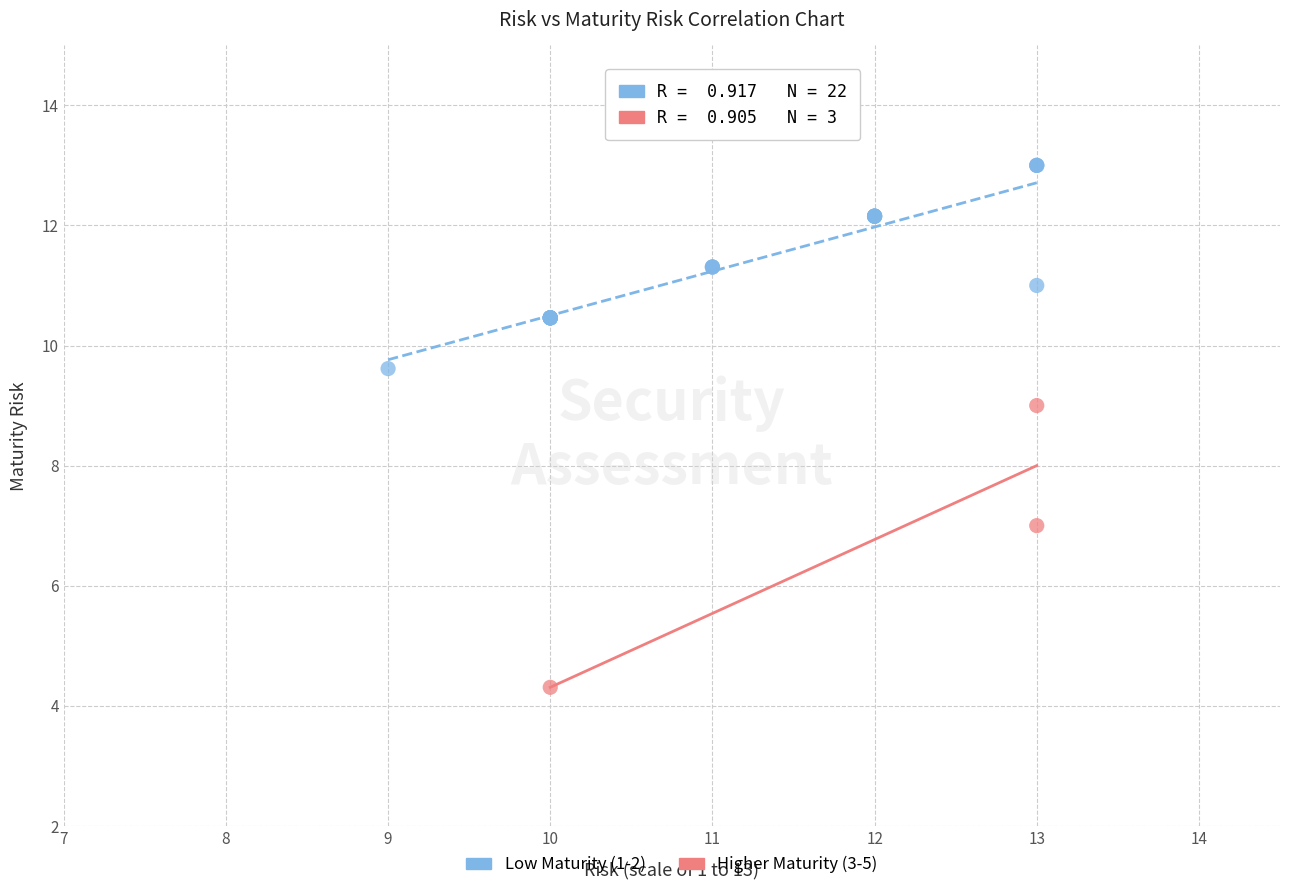

Which series has the widest spread of Y values?

Higher Maturity (3-5)